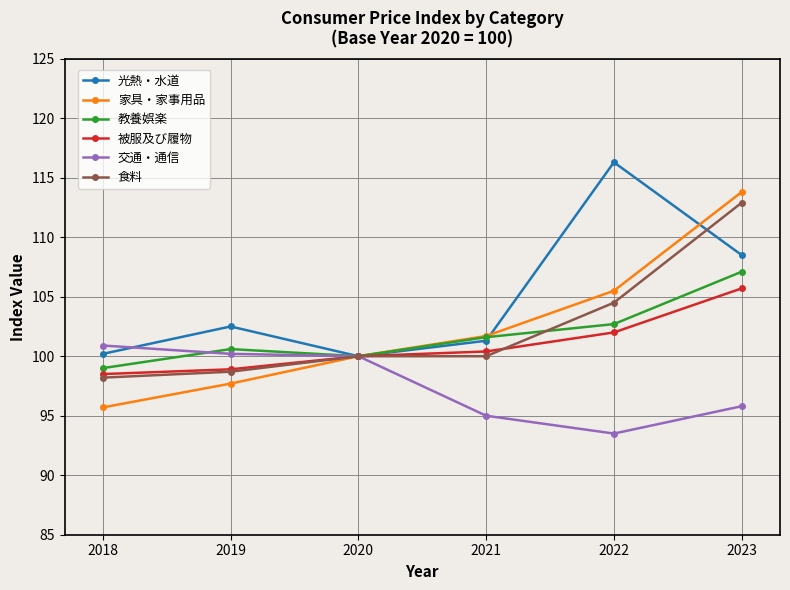

What is the difference between the maximum and minimum values in the 教養娯楽 series?

8.1